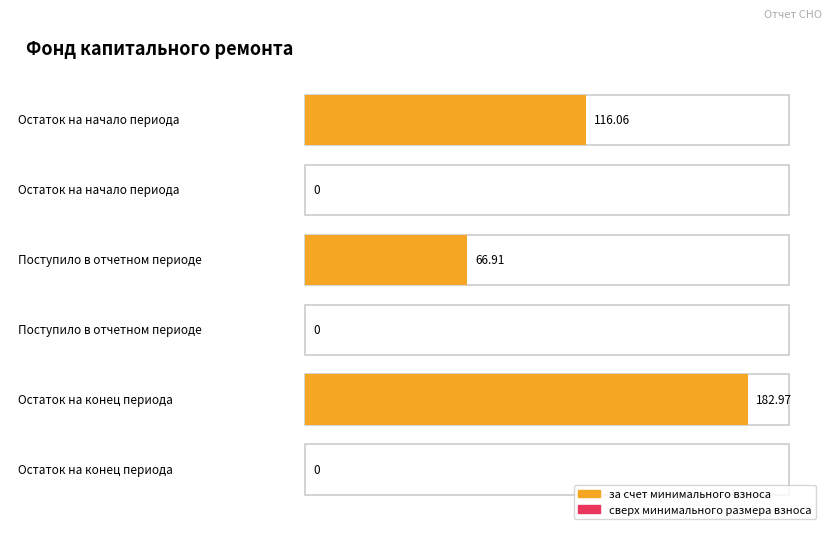

Reading right to left, what are all the values shown in this chart?

за счет минимального взноса: Остаток на конец периода=183.0	Поступило в отчетном периоде=66.9	Остаток на начало периода=116.1
сверх минимального размера взноса: Остаток на конец периода=0.0	Поступило в отчетном периоде=0.0	Остаток на начало периода=0.0